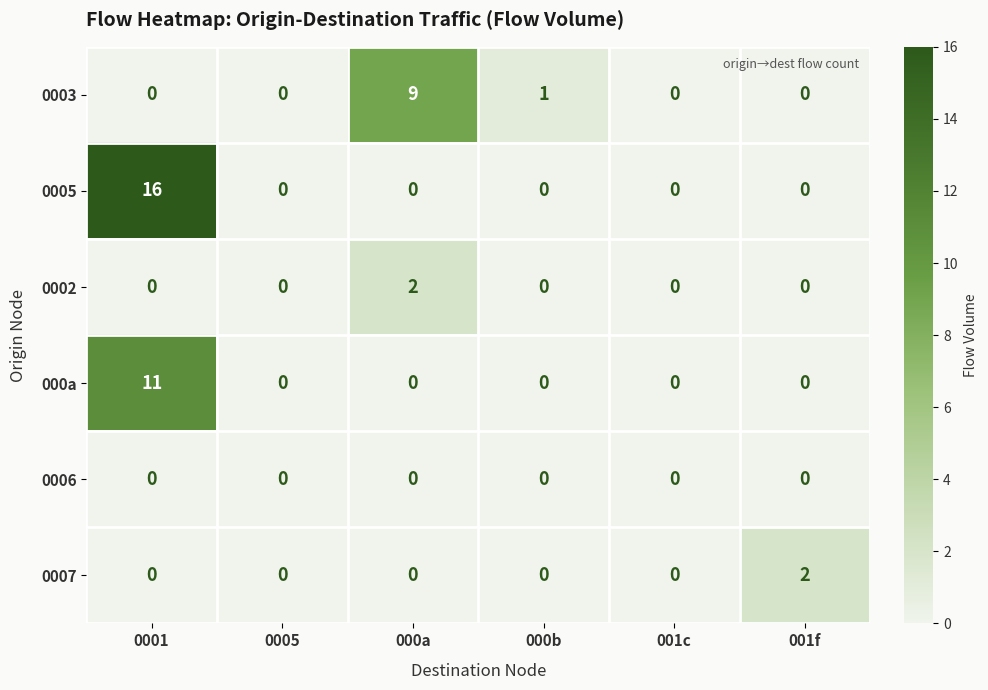

Between 0001 and 0005, which series saw the biggest shift?

0005